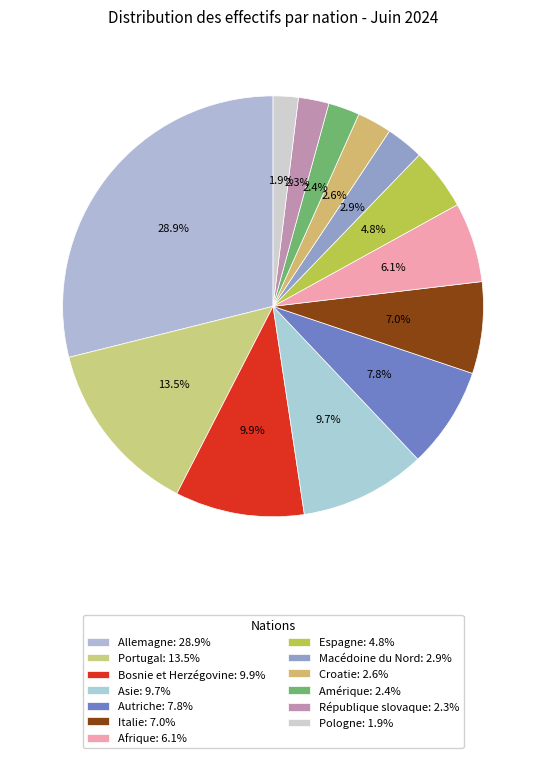

Count the number of slices in the pie.

13